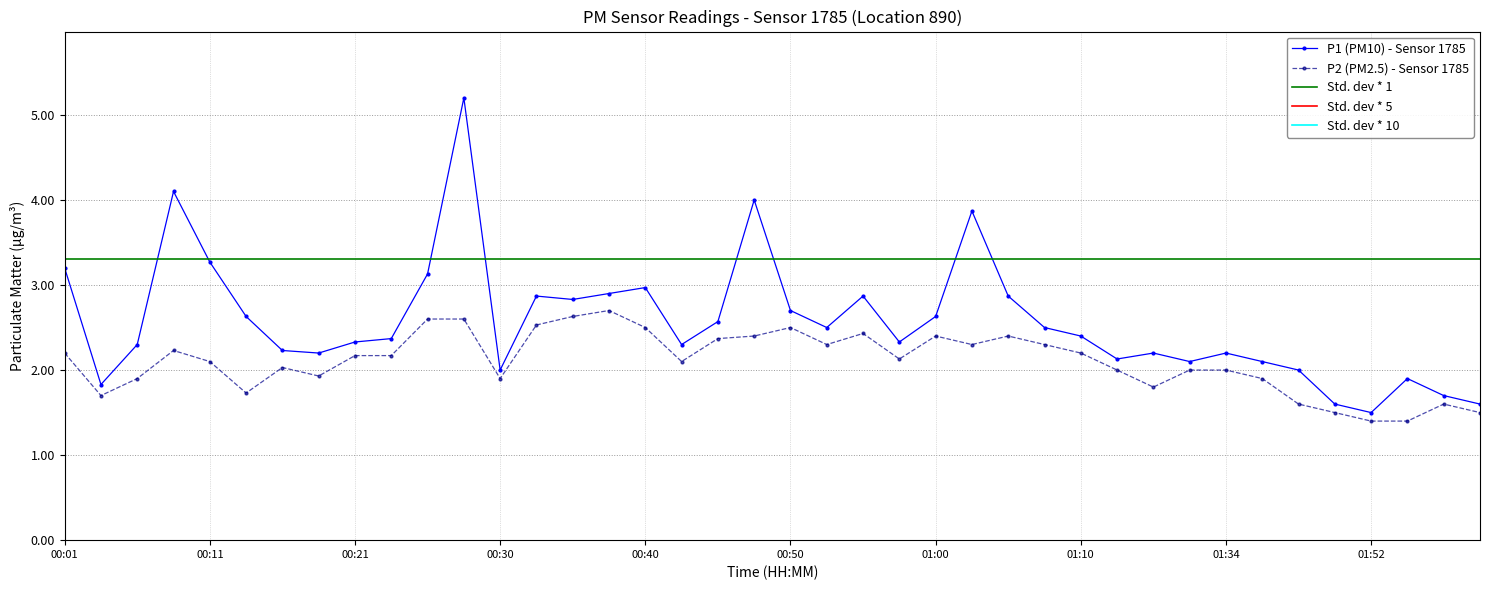

True or false: P2 and P1 intersect in this chart.

False